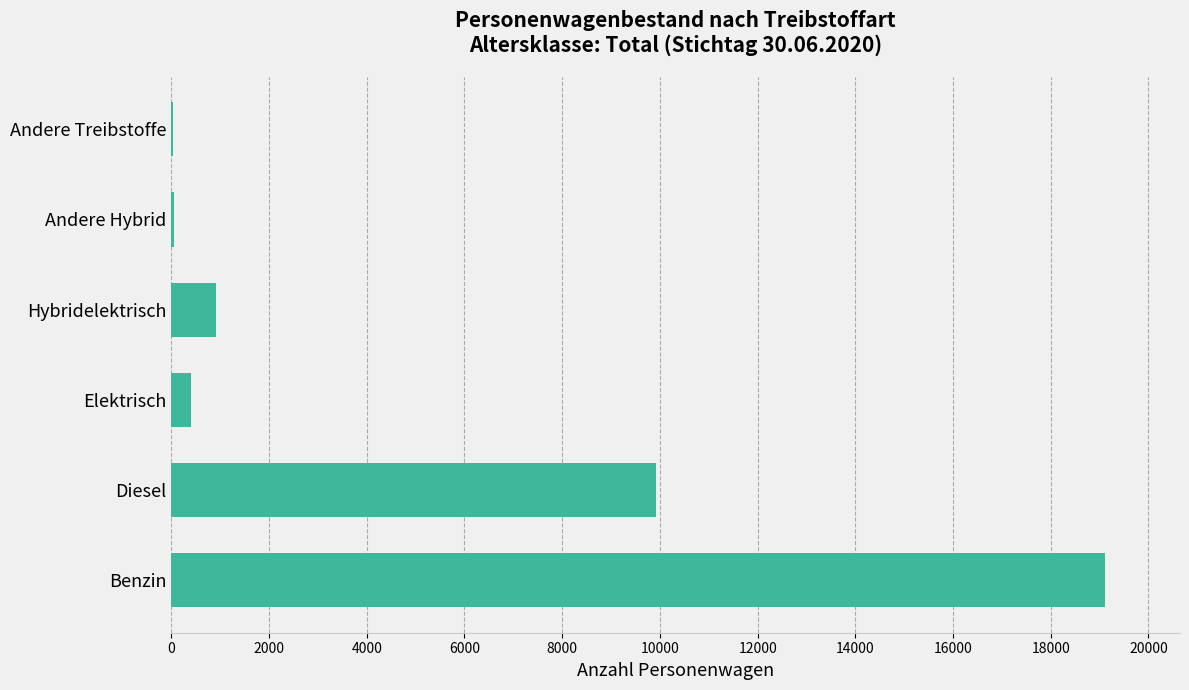

What is the average value?

5072